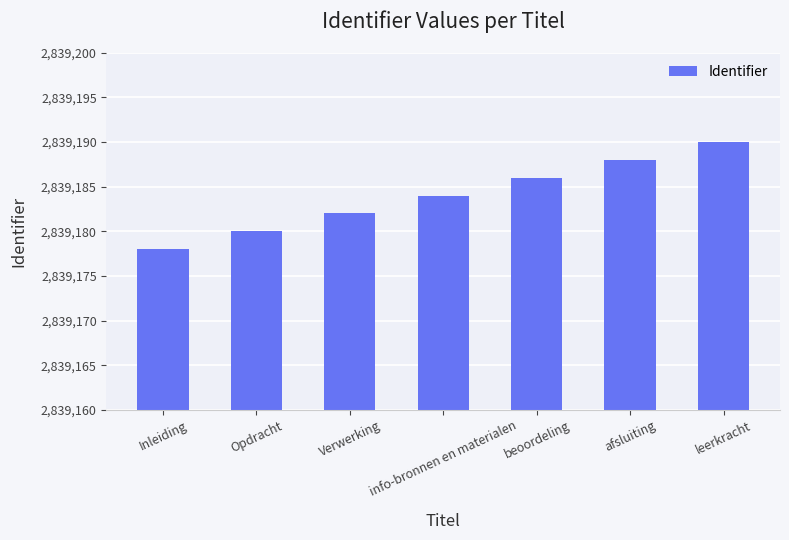

List the labels in order of value, largest first.

leerkracht, afsluiting, beoordeling, info-bronnen en materialen, Verwerking, Opdracht, Inleiding